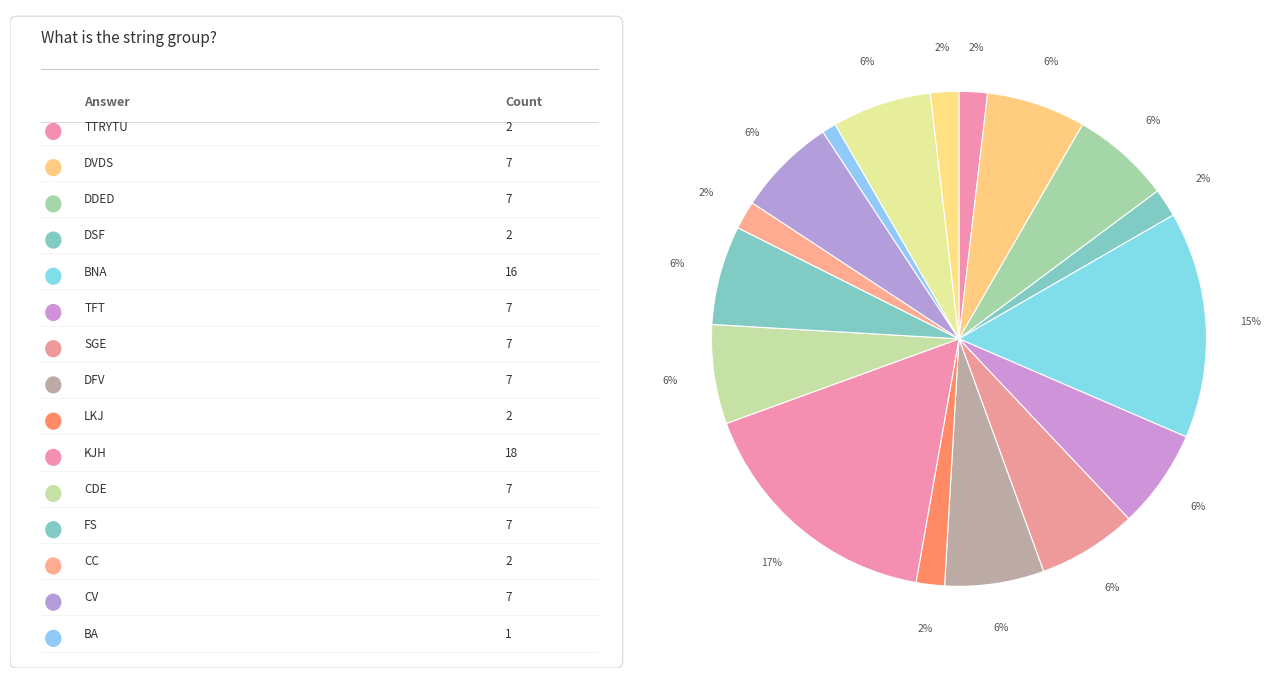

How many slices are in this pie chart?

17